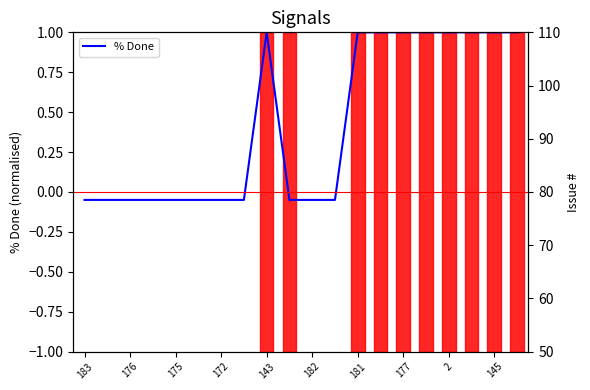

True or false: Issue # and % Done intersect in this chart.

False